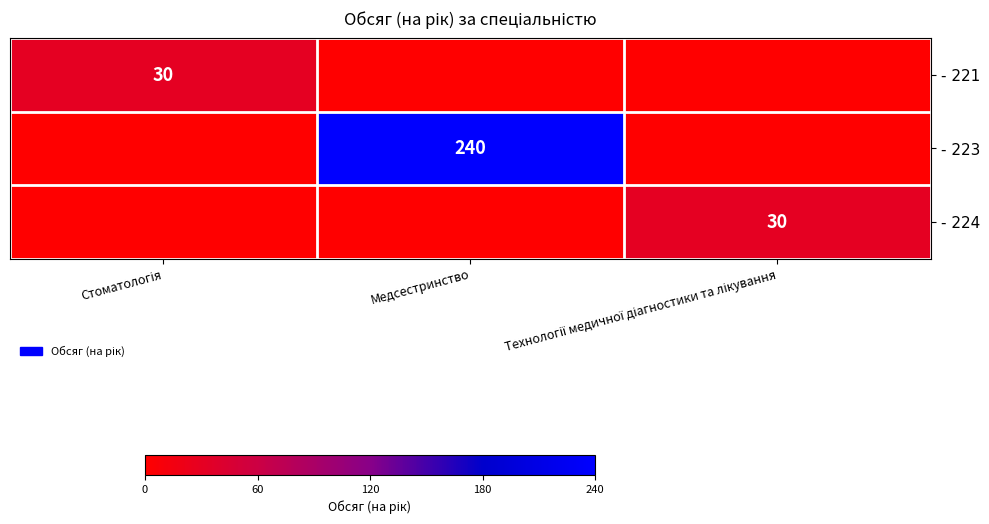

Read the - 221 value at Стоматологія, to the nearest 5.

30